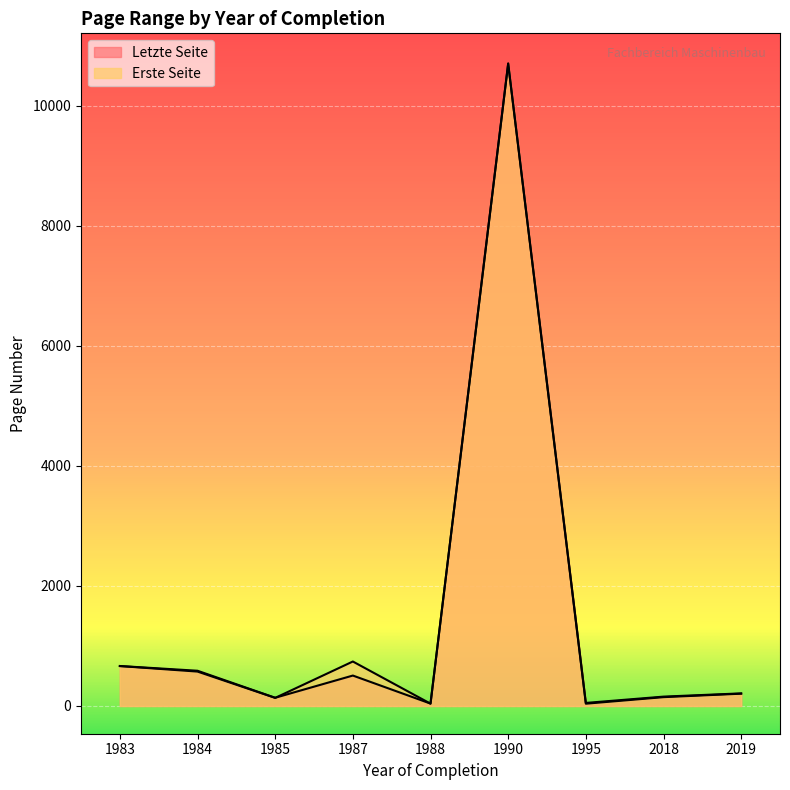

Reading left to right, transcribe all the data shown in this chart.

Erste Seite: 1984=573	2019=205	1987=741	1985=135	1983=665	1988=39	1990=10696	2018=147	1995=38
Letzte Seite: 1984=587	2019=210	1987=507	1985=137	1983=666	1988=40	1990=10705	2018=156	1995=51